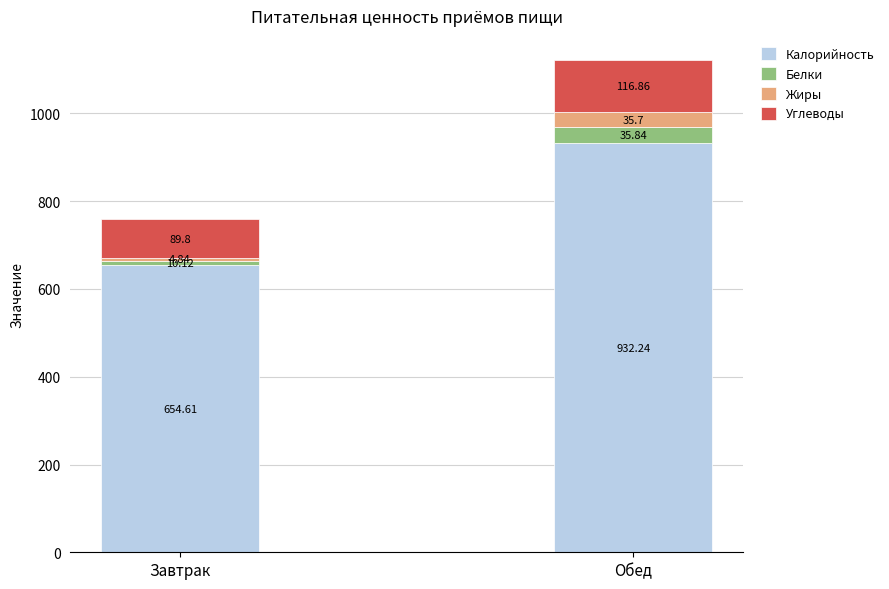

Which category has the highest value in the Калорийность series?

Обед